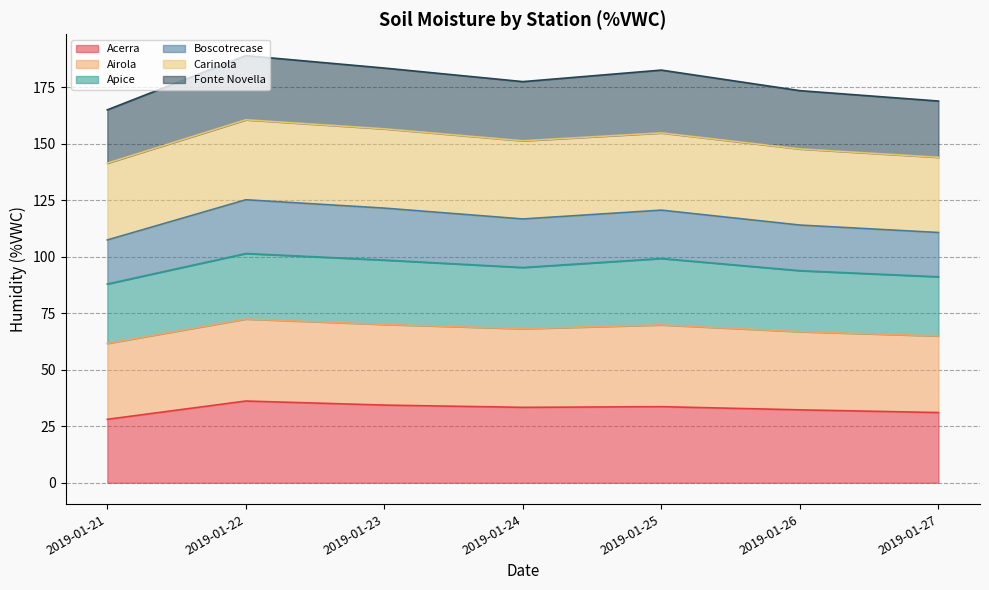

What is the minimum value for Acerra?

28.1